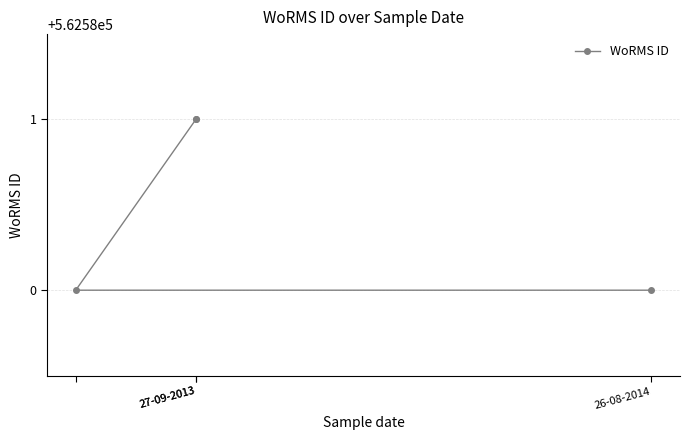

What is the difference between the second highest and minimum values?

1